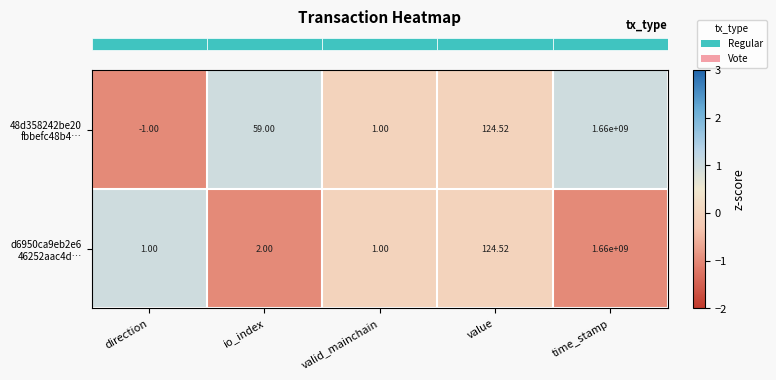

At how many categories does at least one series exceed 0?

5